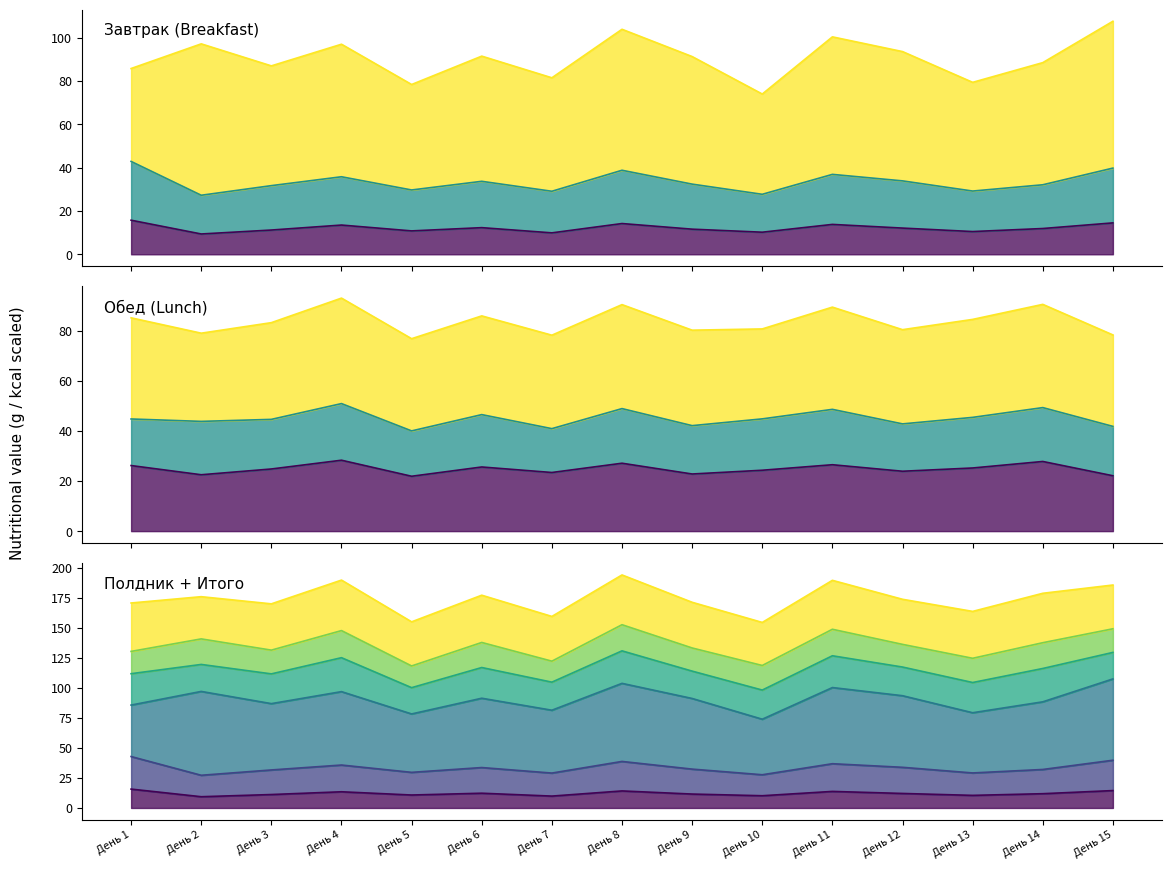

What is the minimum value for Обед Белки?

21.9